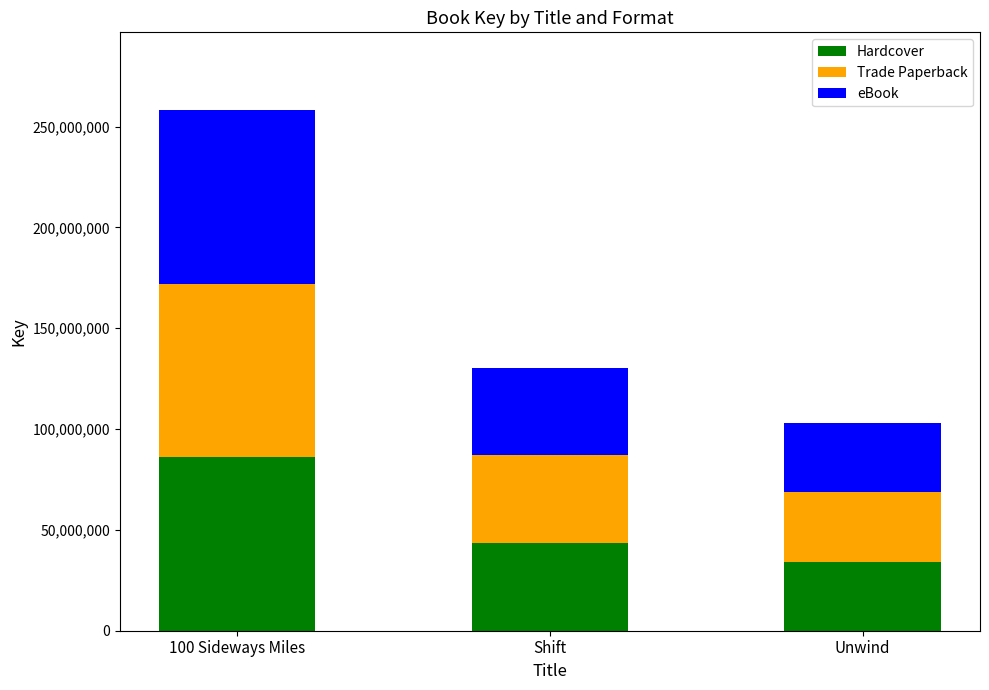

Reading right to left, list the values for the Hardcover series.

34293211	43468232	85999921